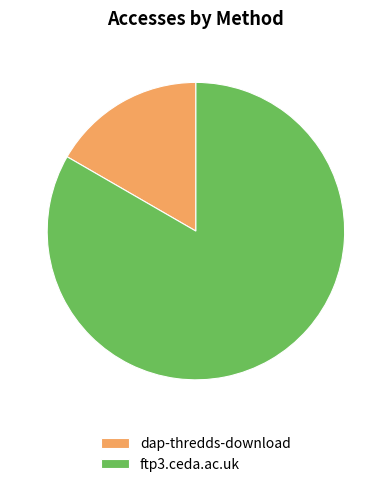

Between dap-thredds-download and ftp3.ceda.ac.uk, which is larger?

ftp3.ceda.ac.uk